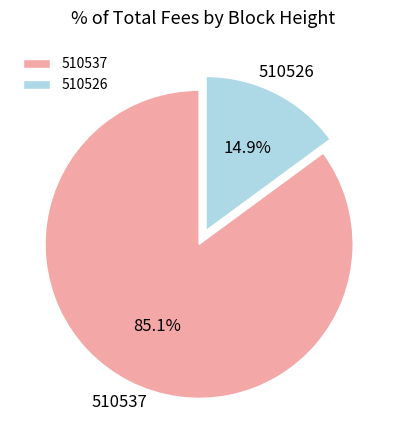

To the nearest percent, what percentage of the pie is 510537?

85%